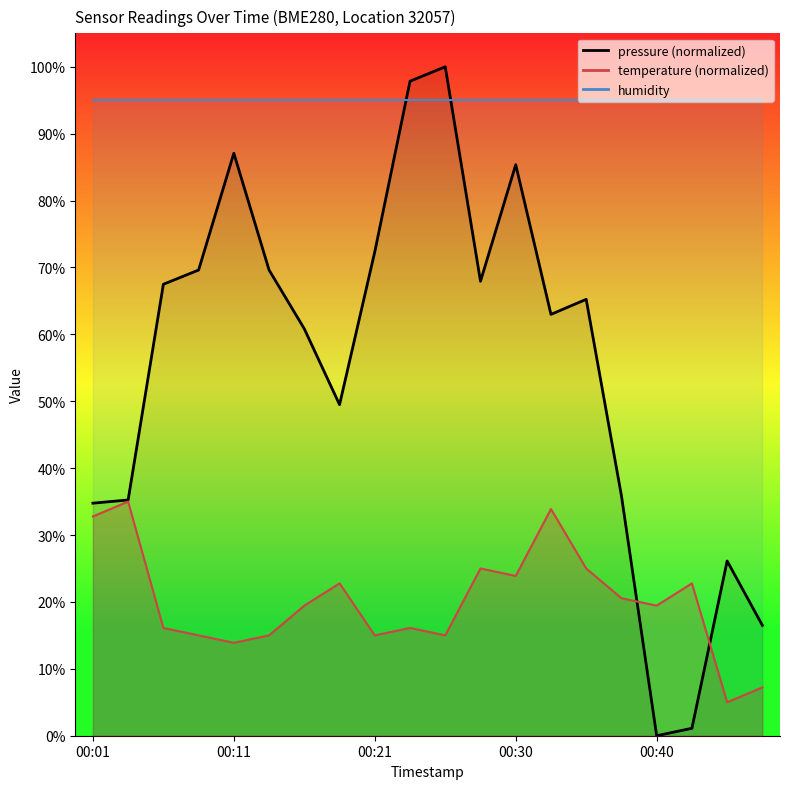

What is the difference between the maximum and minimum values?

100.0